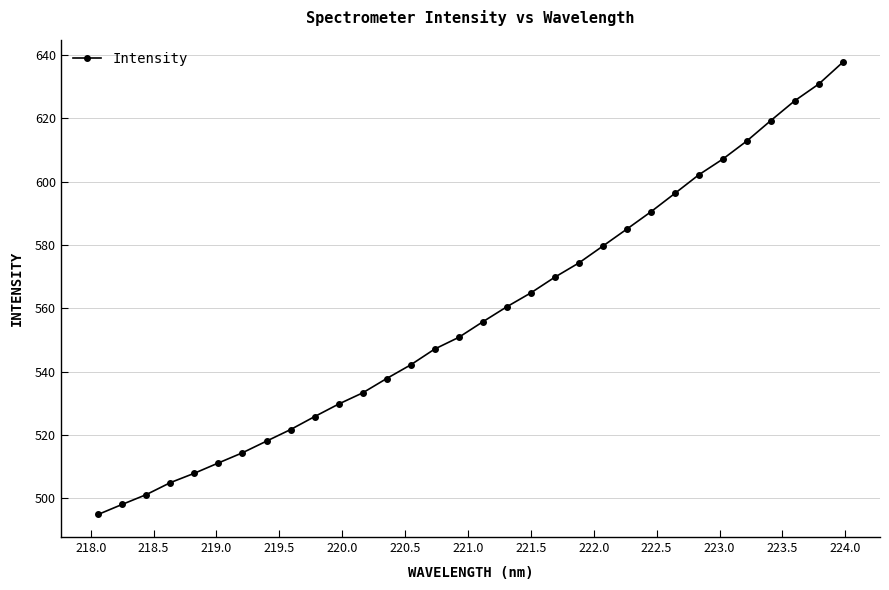

What is the value of the 6th point from the left?

511.2